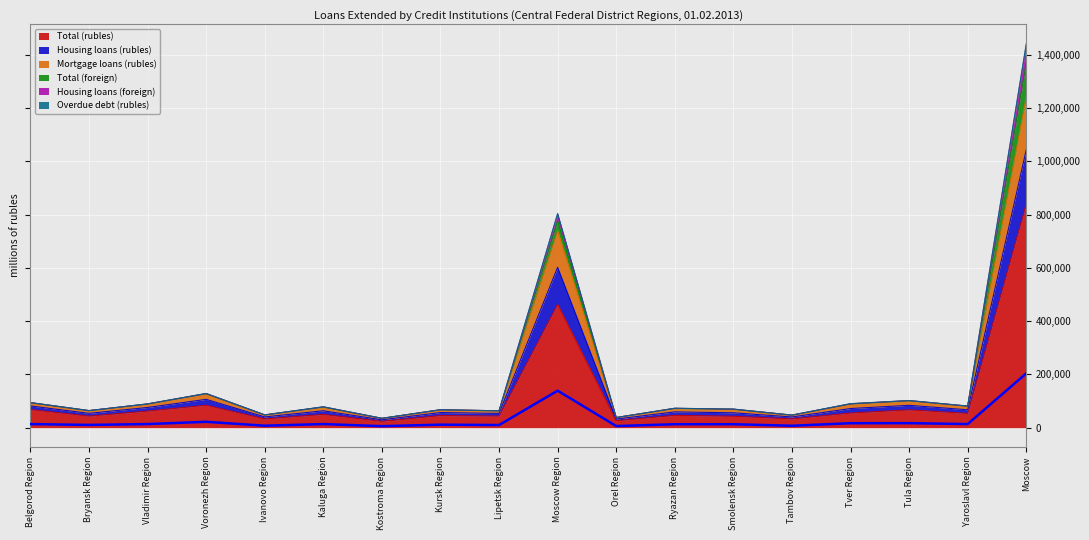

Is it true that Mortgage loans (rubles) equals 52865 at Orel Region?

False